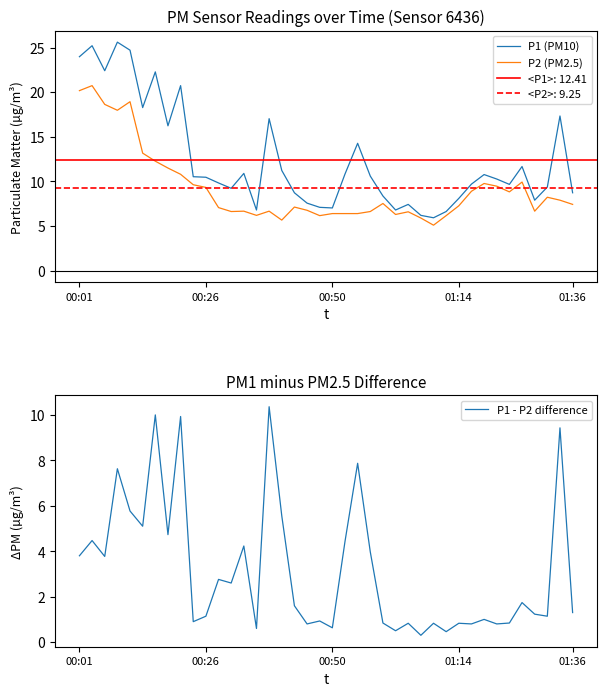

Which series has the largest total across all categories?

P1 (PM10)